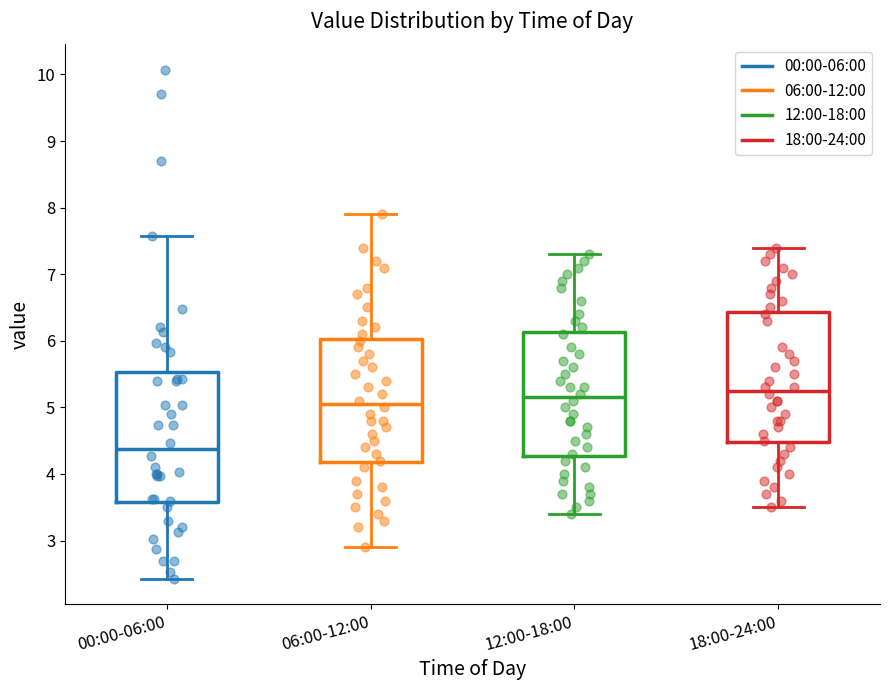

Reading left to right, read every box against the y-axis: the position of its median line, the range the box covers, and the ends of its whiskers. The values are not printed on the chart, so give them approximately, as read against the axis.

00:00-06:00: median 4.4, box 3.6 to 5.5, whiskers 2.4 to 7.6
06:00-12:00: median 5.1, box 4.2 to 6.0, whiskers 2.9 to 7.9
12:00-18:00: median 5.2, box 4.3 to 6.1, whiskers 3.4 to 7.3
18:00-24:00: median 5.3, box 4.5 to 6.4, whiskers 3.5 to 7.4